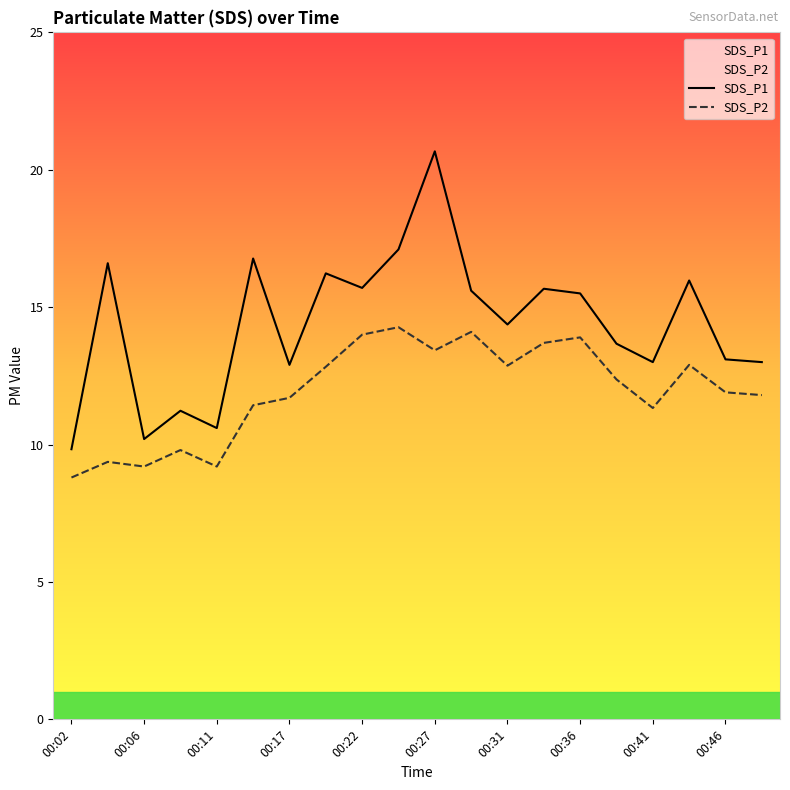

True or false: SDS_P1 and SDS_P2 cross at least once.

False